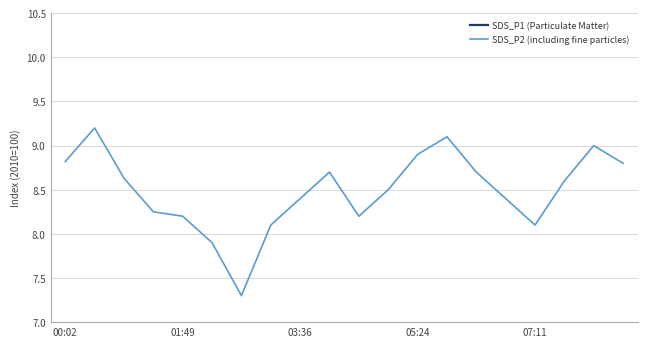

The SDS_P2 (including fine particles) series shows 12.8 at 7. True or false?

False